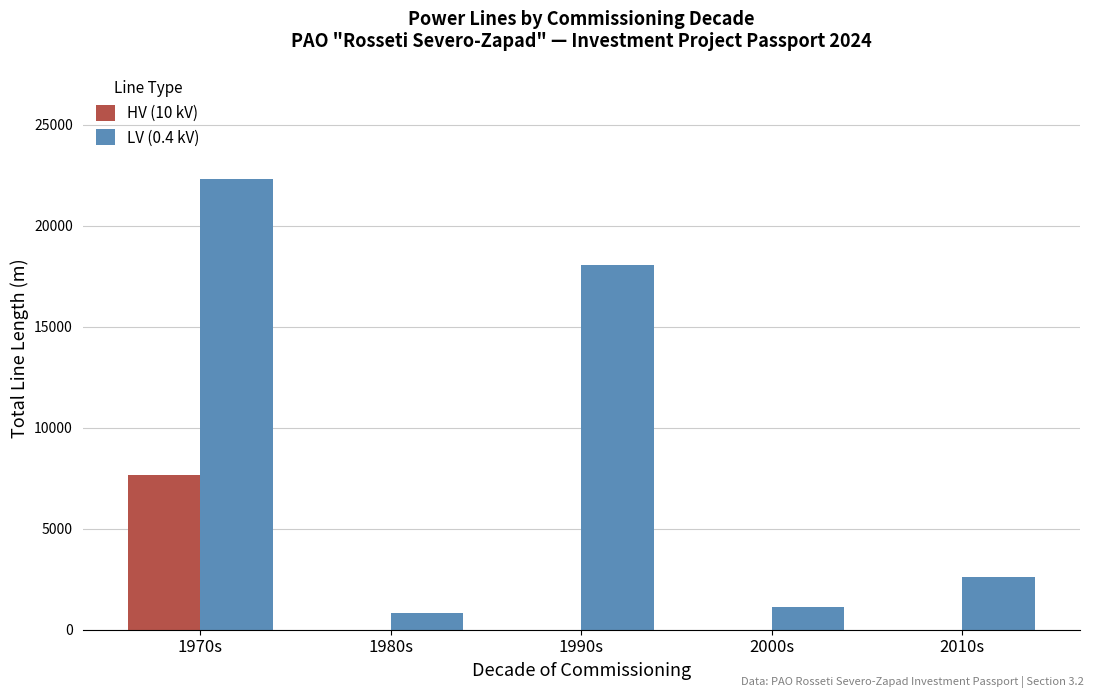

What are all the series names shown in the legend?

HV (10 kV), LV (0.4 kV)